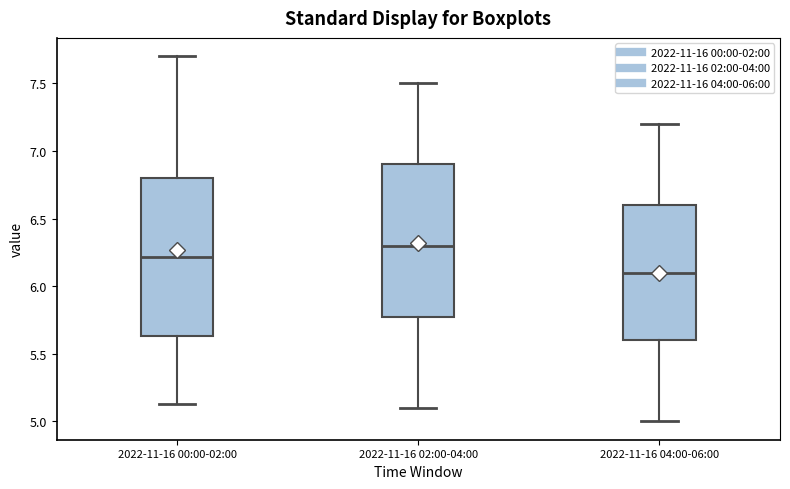

Reading left to right, read every box against the y-axis: the position of its median line, the range the box covers, and the ends of its whiskers. The values are not printed on the chart, so give them approximately, as read against the axis.

2022-11-16 00:00-02:00: median 6.20, box 5.65 to 6.80, whiskers 5.15 to 7.70
2022-11-16 02:00-04:00: median 6.30, box 5.80 to 6.90, whiskers 5.10 to 7.50
2022-11-16 04:00-06:00: median 6.10, box 5.60 to 6.60, whiskers 5.00 to 7.20